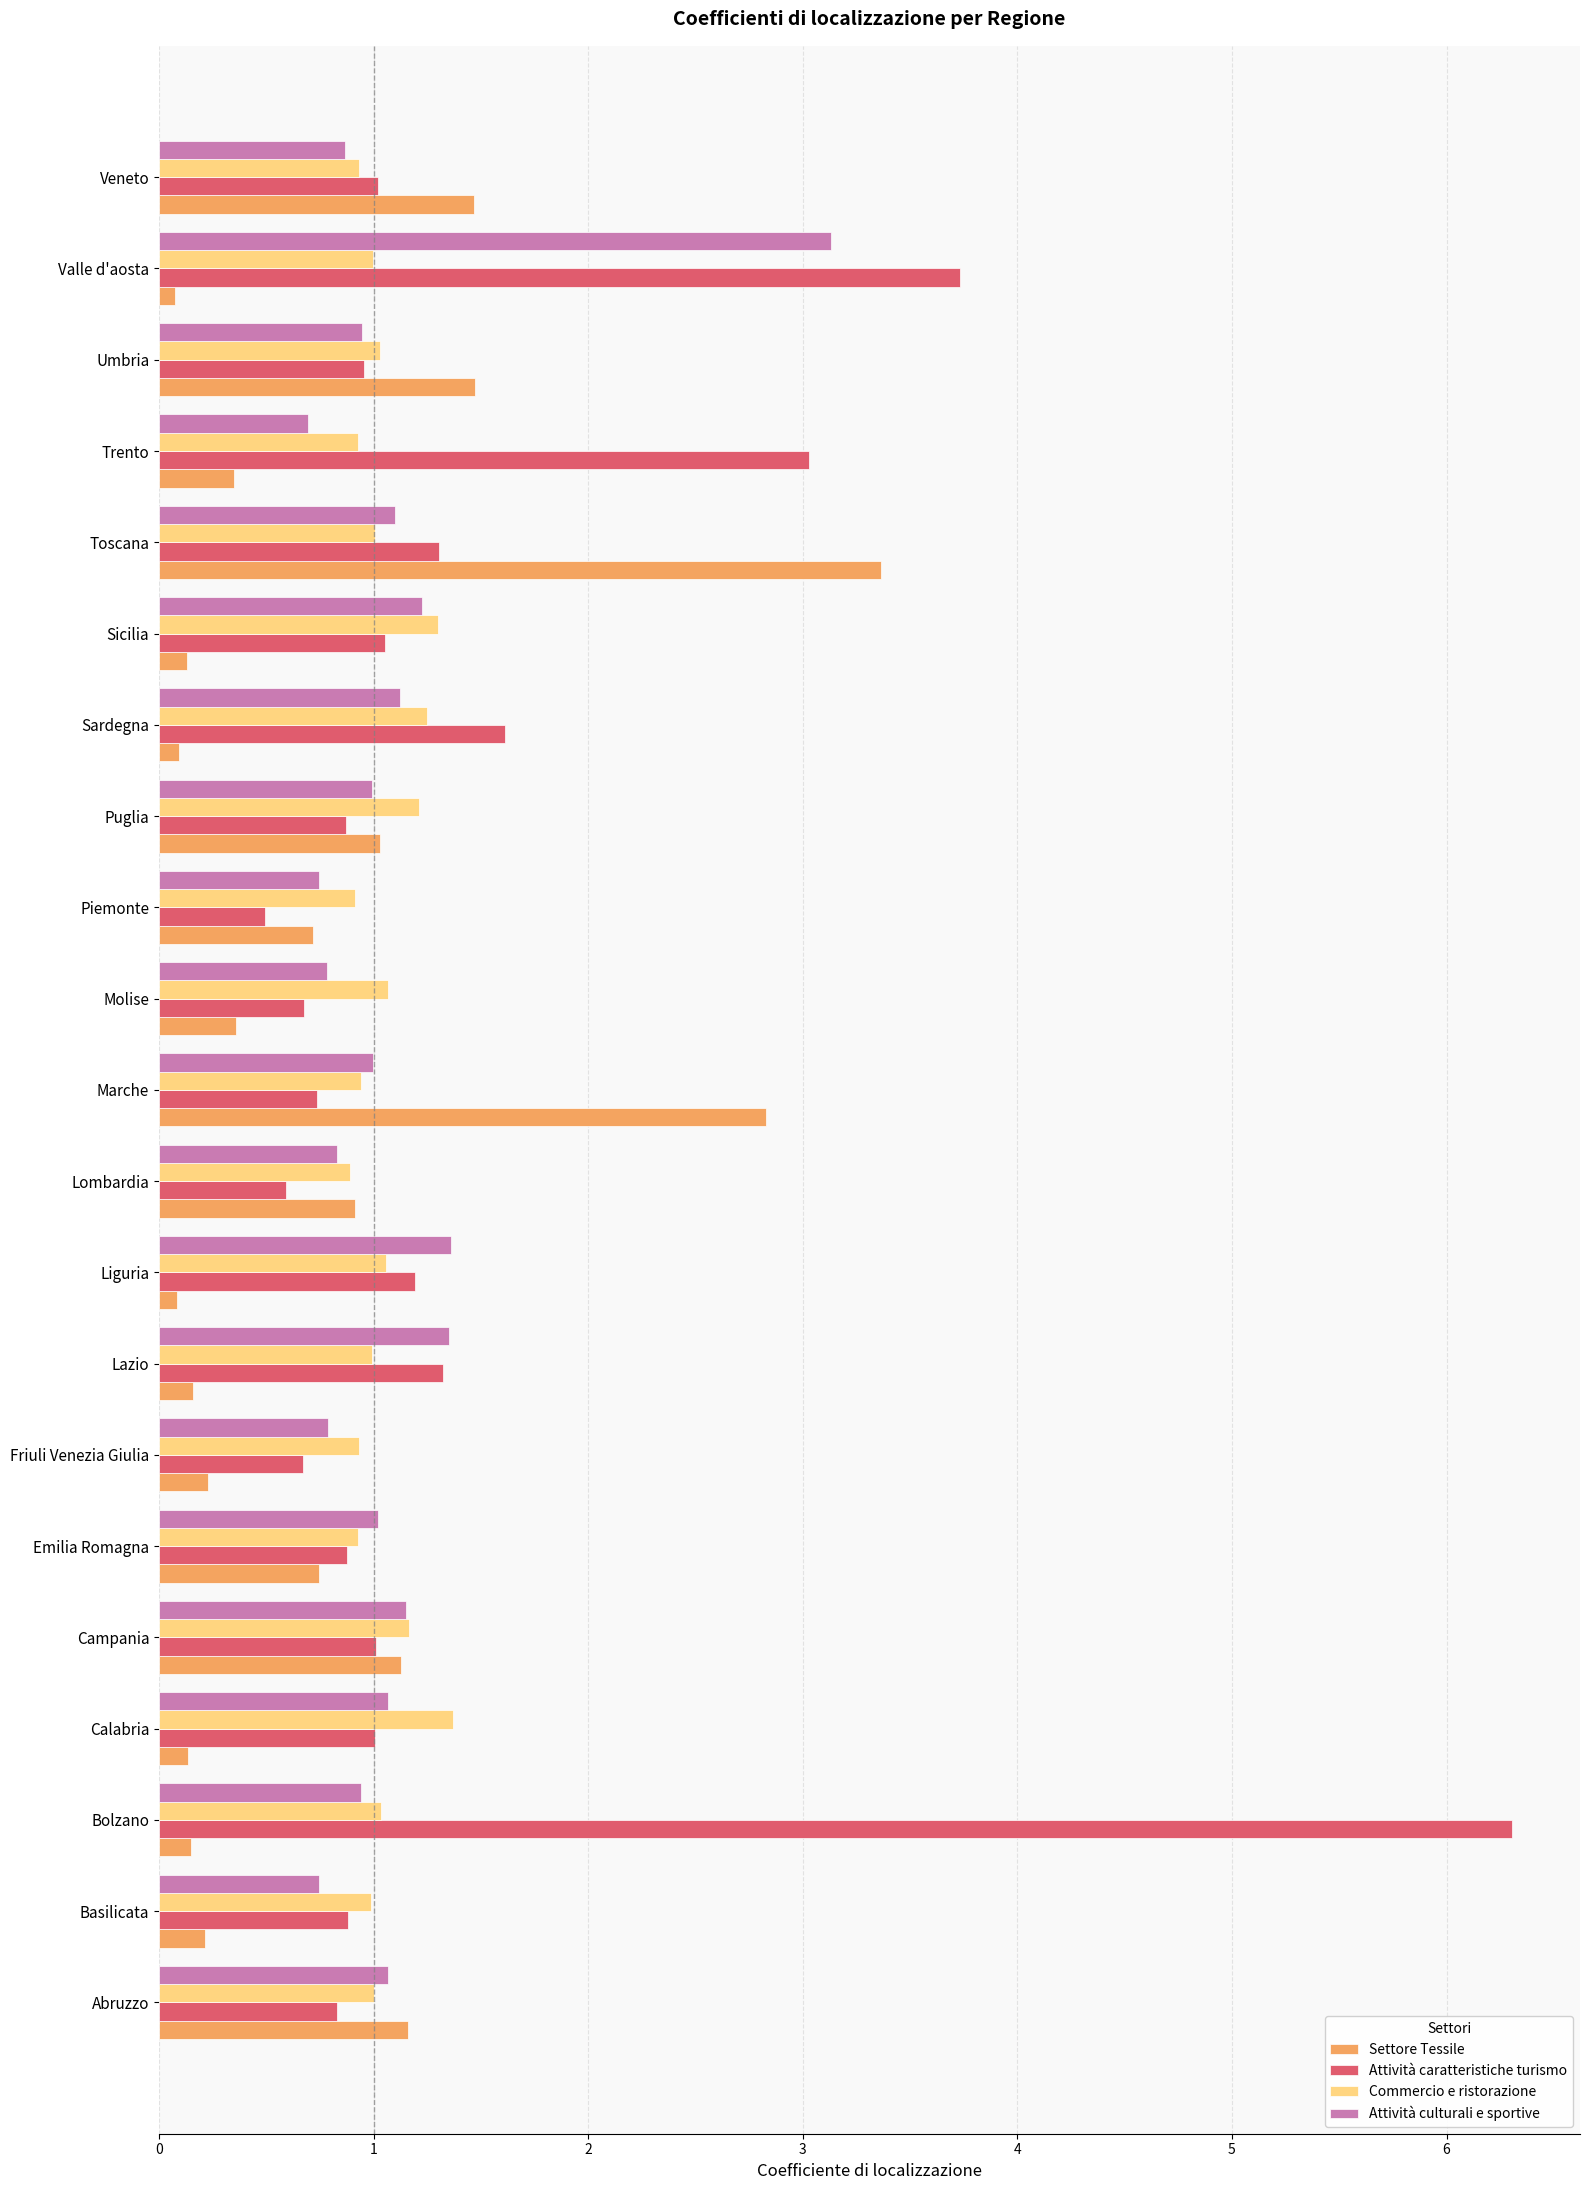

At which label does Commercio e ristorazione reach its peak?

Calabria